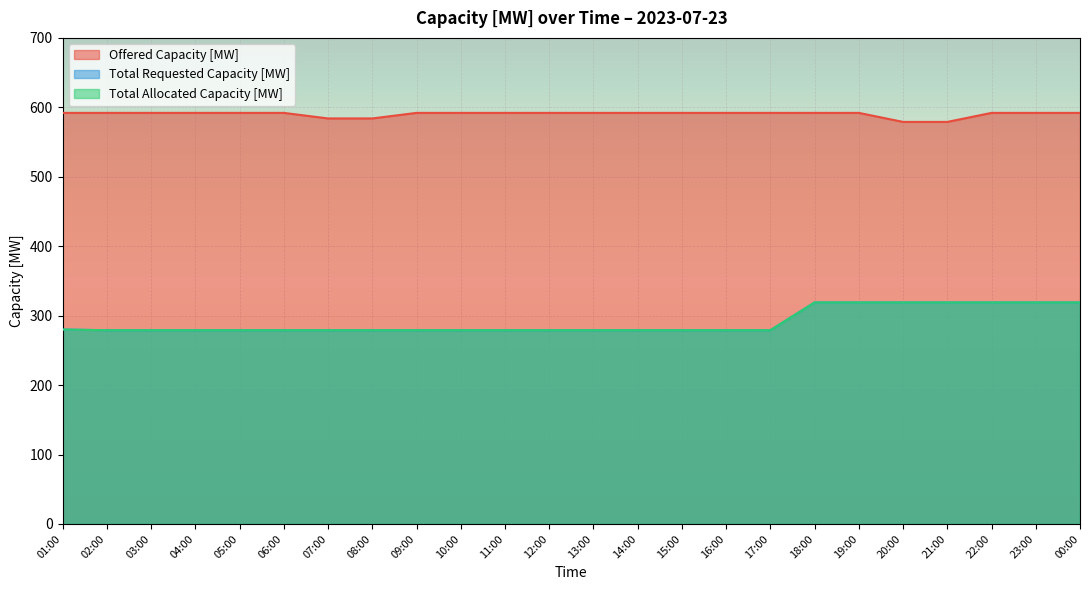

What is the label of the 16th point from the left?

16:00